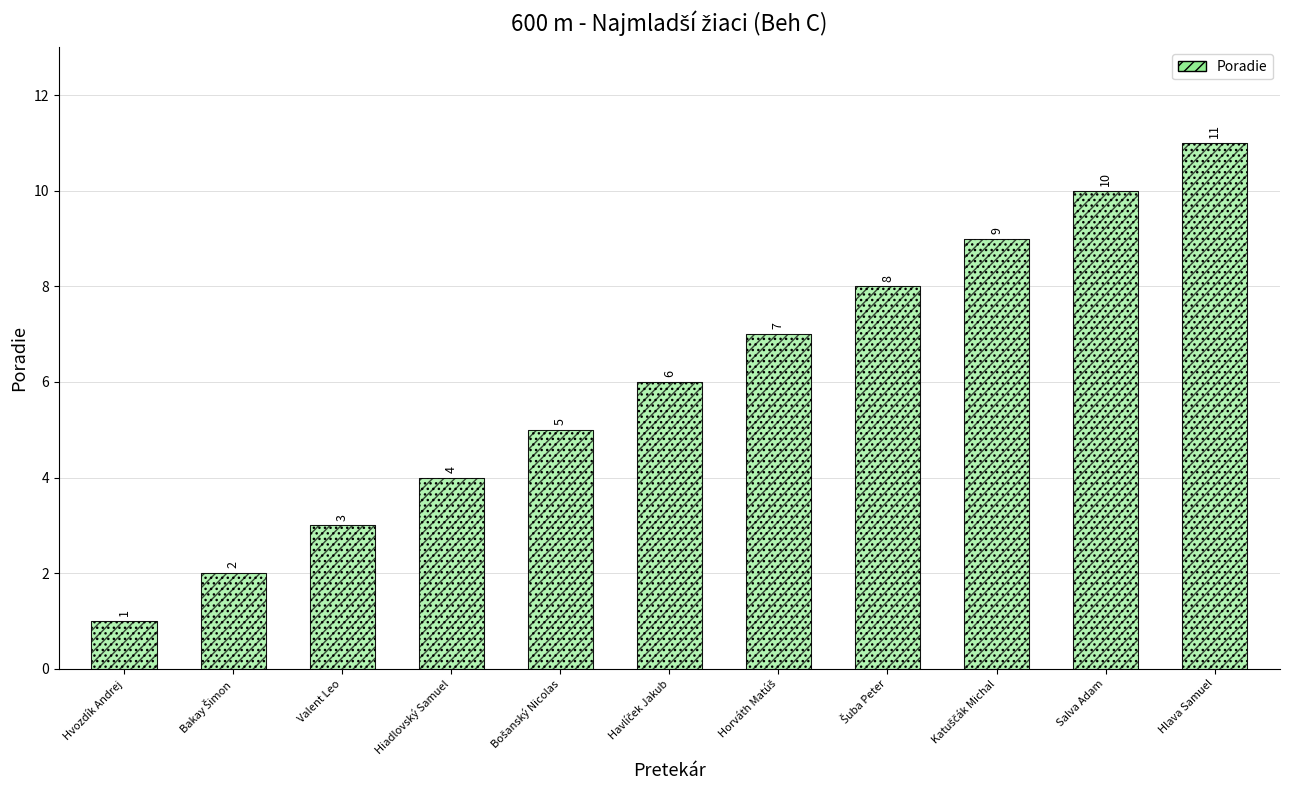

What is the sum of all values?

66